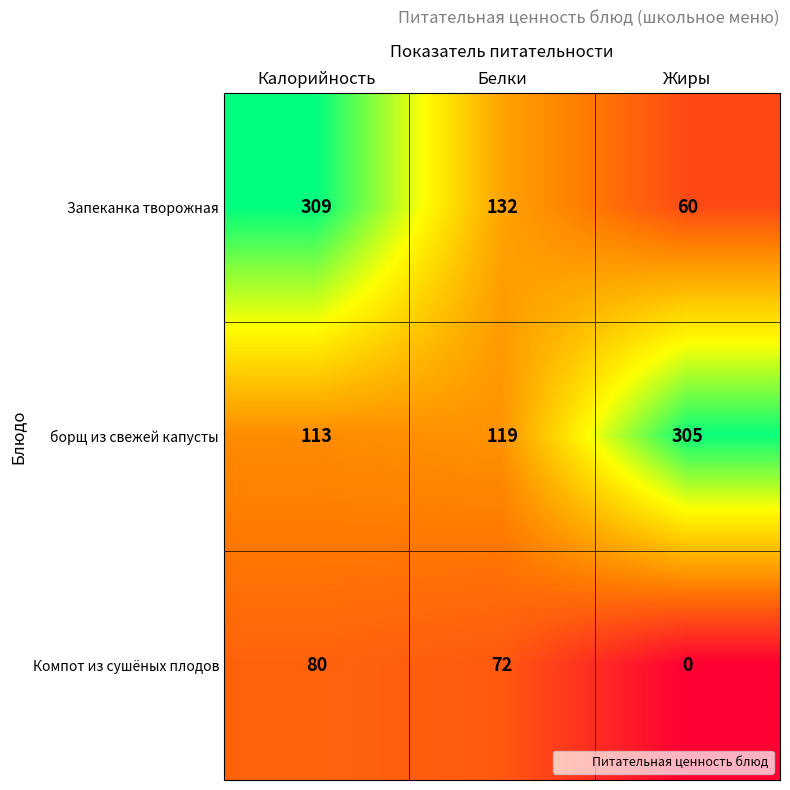

Count the Запеканка творожная values in the range 60 to 309.

3